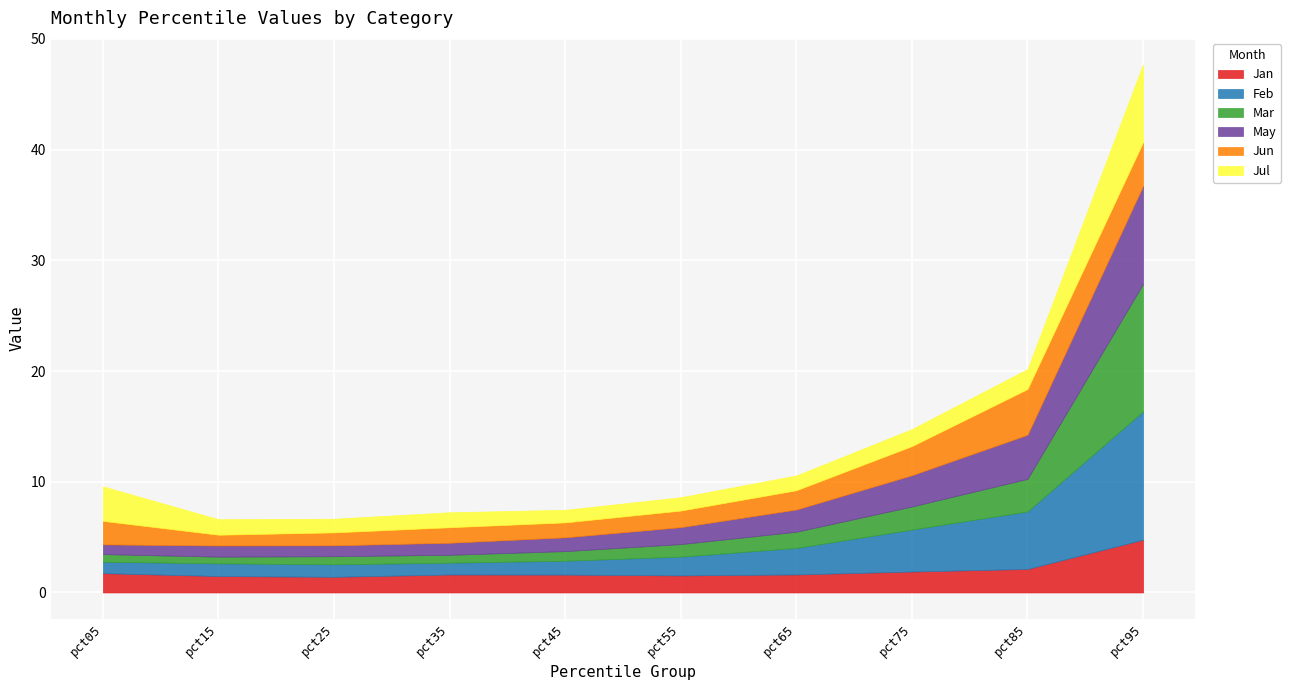

Read the Jul value at pct35.

1.4